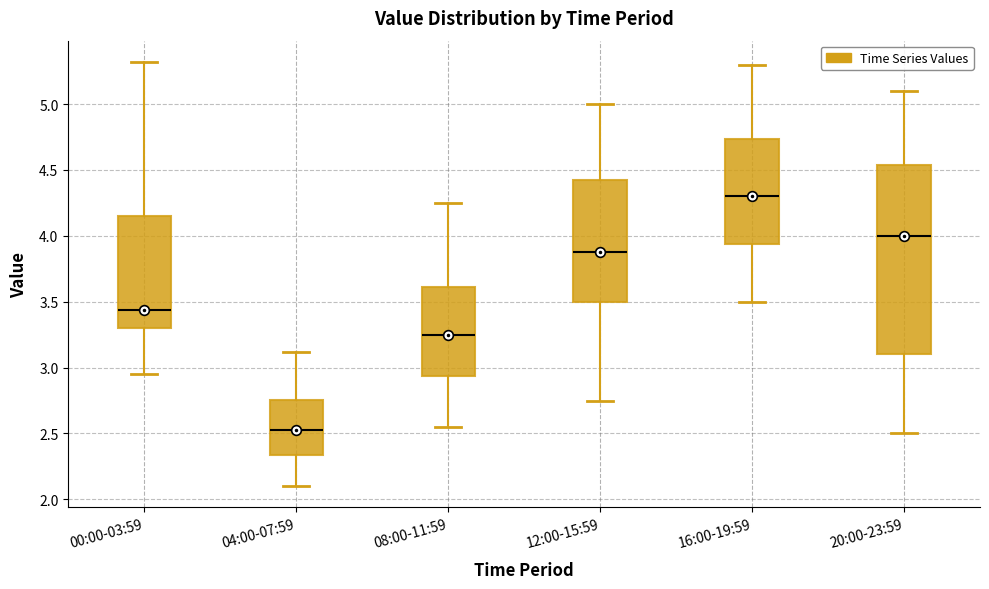

Which box is the tallest, from its lower edge to its upper edge?

20:00-23:59